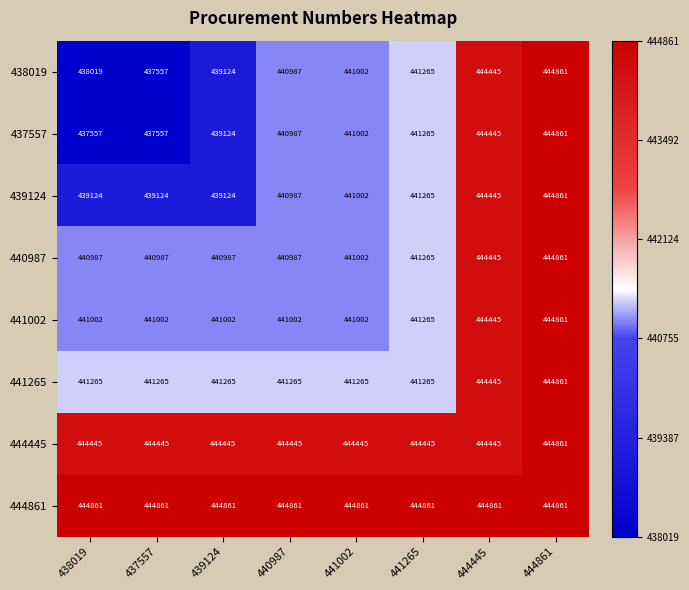

What is the smallest value displayed?

437557